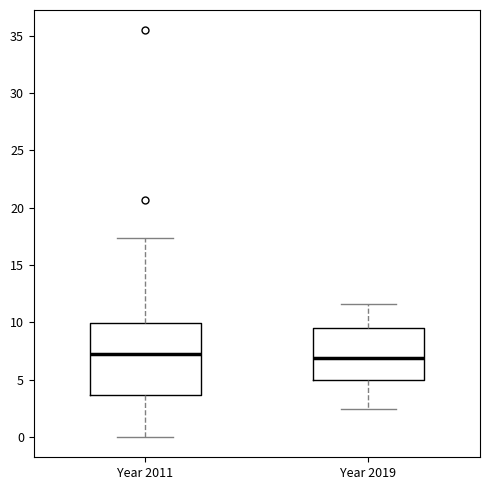

Where is the lower edge of the box for Year 2011 on the y-axis? The values are not printed on the chart, so give them approximately, as read against the axis.

3.5